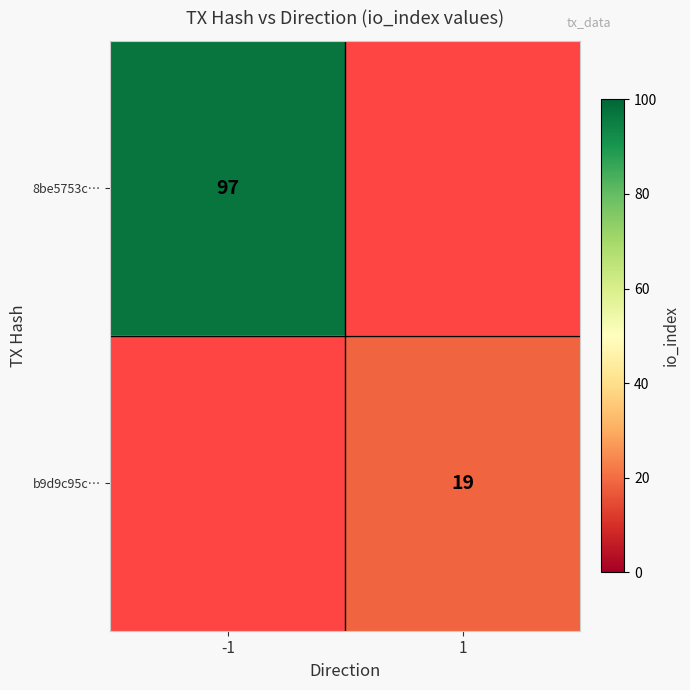

The value of b9d9c95c… at 1 is 27. True or false?

False